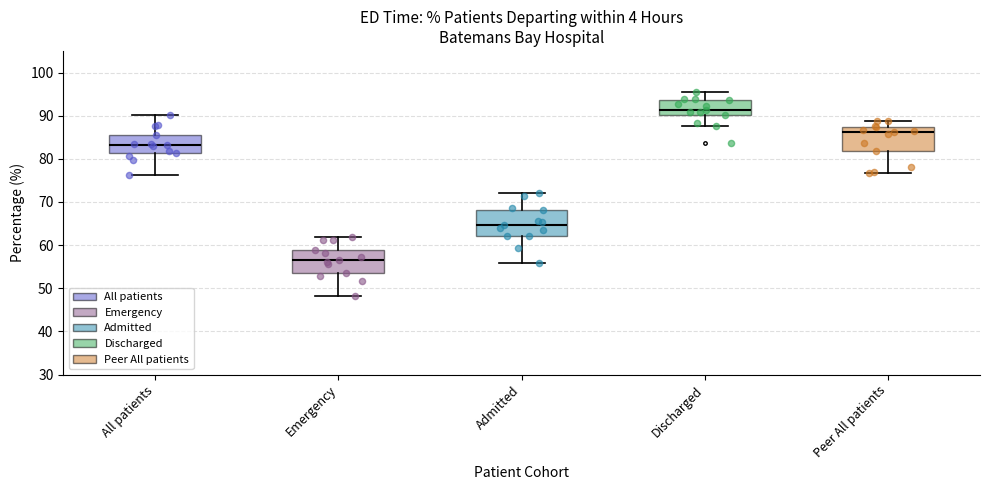

Reading left to right, read every box against the y-axis: the position of its median line, the range the box covers, and the ends of its whiskers. The values are not printed on the chart, so give them approximately, as read against the axis.

All patients: median 83, box 81 to 86, whiskers 76 to 90
Emergency: median 57, box 53 to 59, whiskers 48 to 62
Admitted: median 65, box 62 to 68, whiskers 56 to 72
Discharged: median 91, box 90 to 94, whiskers 88 to 95
Peer All patients: median 86, box 82 to 87, whiskers 77 to 89